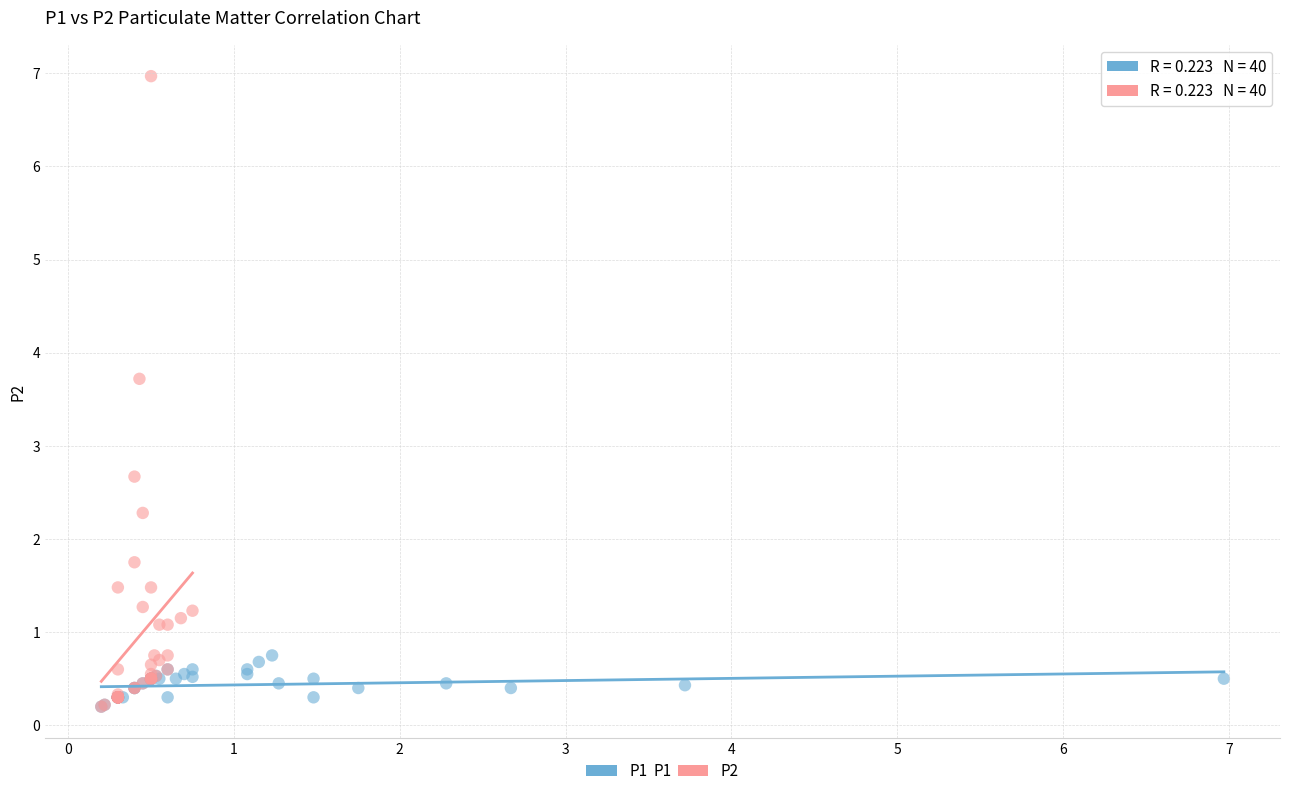

Which series reaches the maximum Y coordinate?

P2